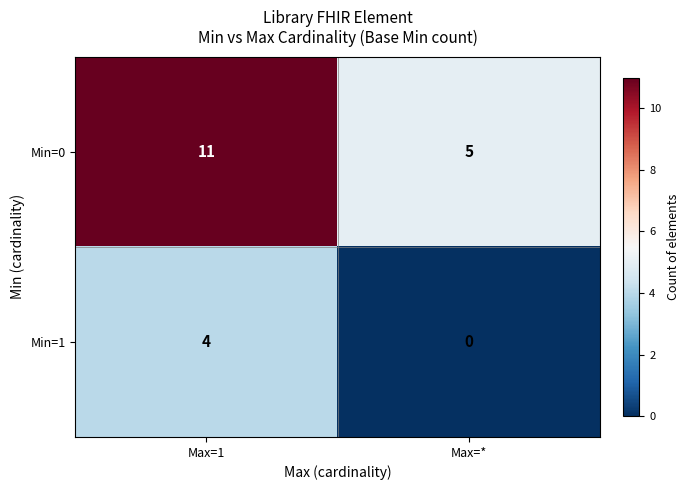

Reading left to right, list all the values displayed in this chart.

Min=0: Max=1=11	Max=*=5
Min=1: Max=1=4	Max=*=0